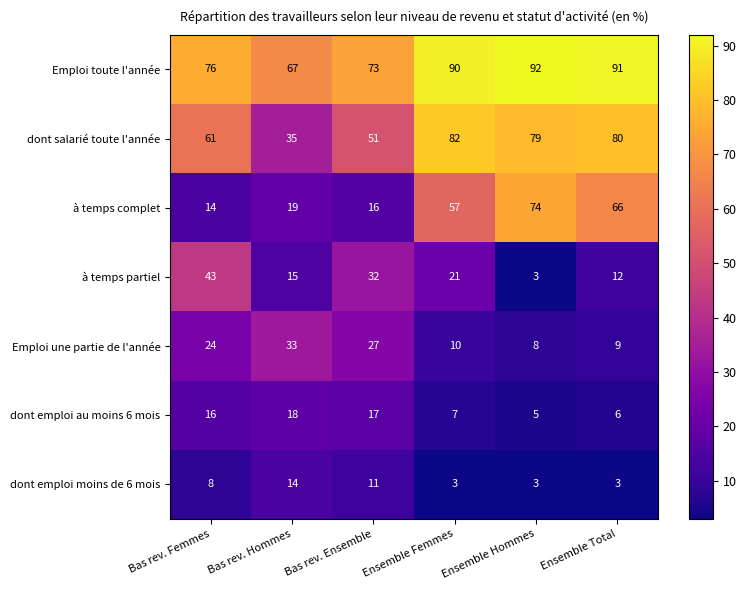

How many categories are shown in the chart?

6